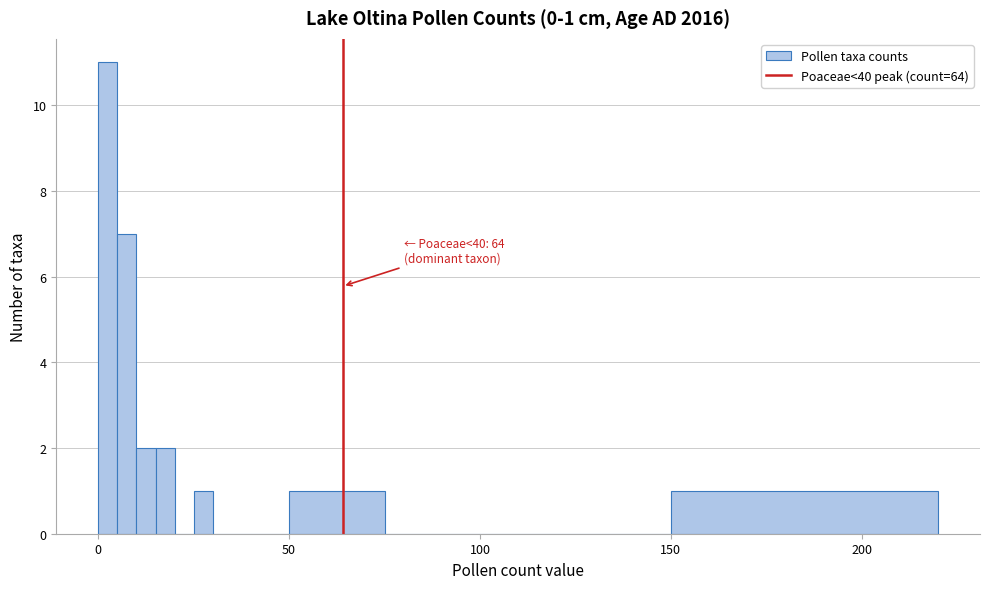

Around what value on the x-axis is the tallest bar? Give the approximate position of its centre, as read against the axis.

5